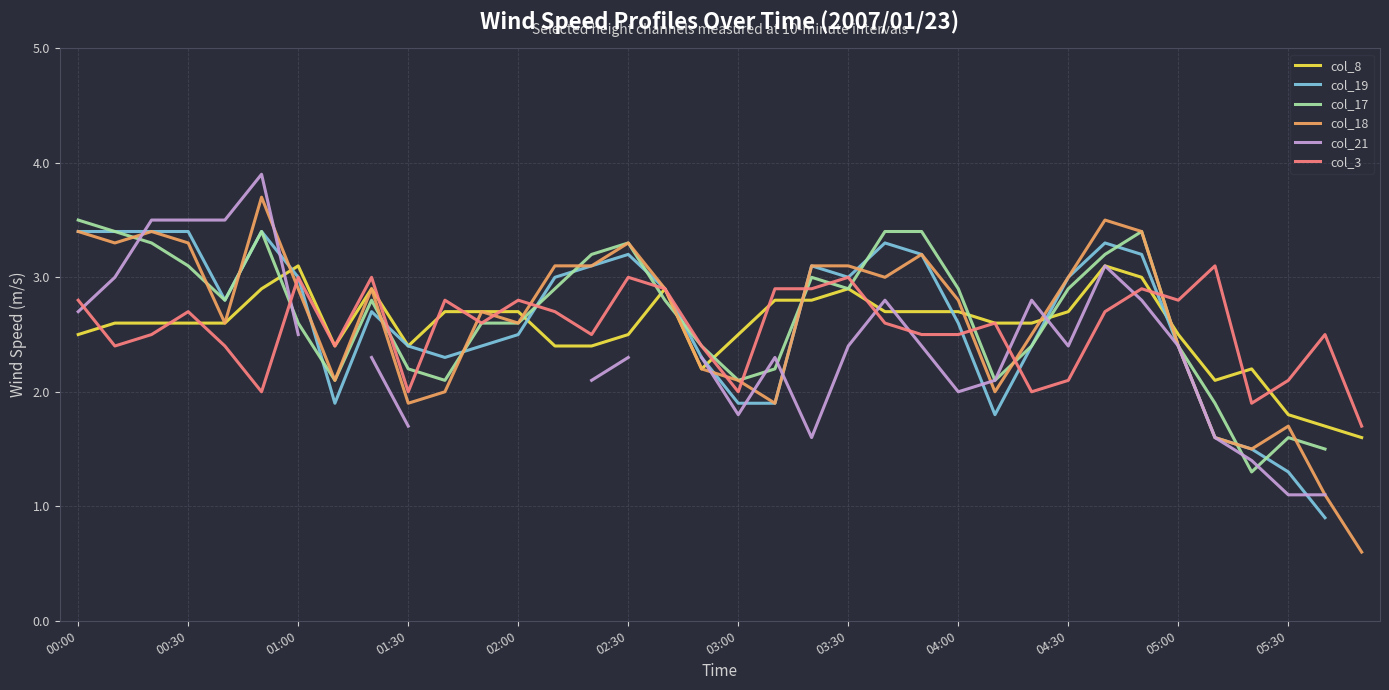

What are all the series names shown in the legend?

col_8, col_19, col_17, col_18, col_21, col_3